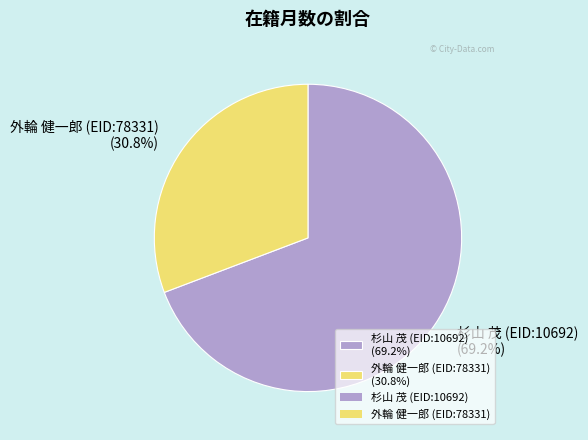

Which category accounts for the majority?

杉山 茂 (EID:10692)